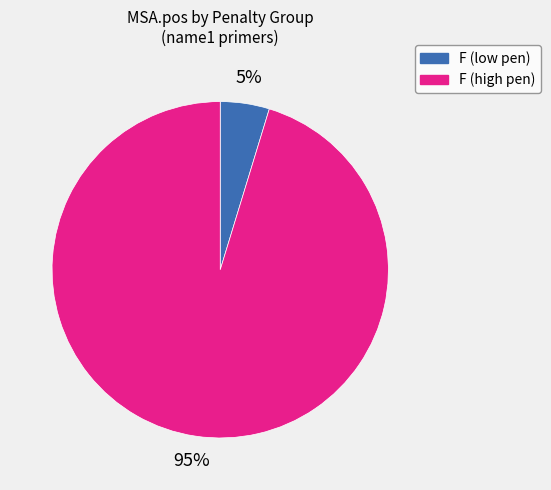

Is there a majority slice in this chart?

Yes